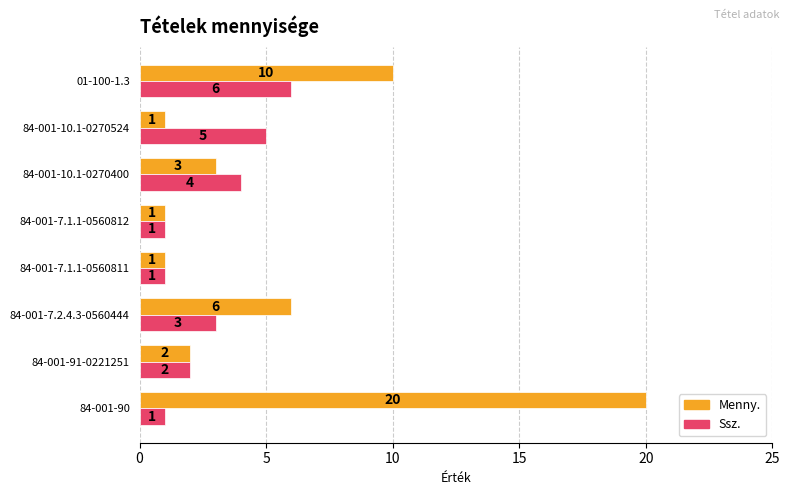

What is the sum of all Menny. values?

44